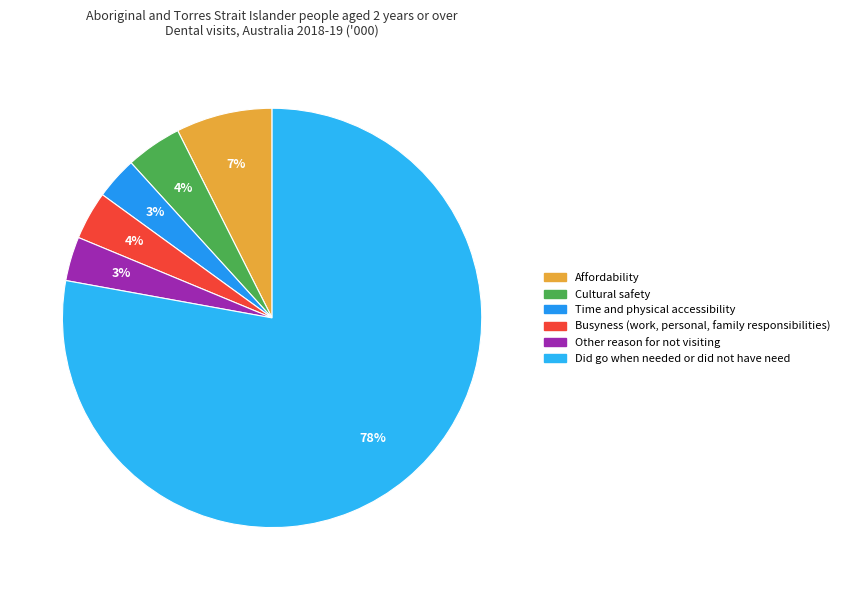

To the nearest percent, what percentage of the pie is Busyness (work, personal, family responsibilities)?

4%